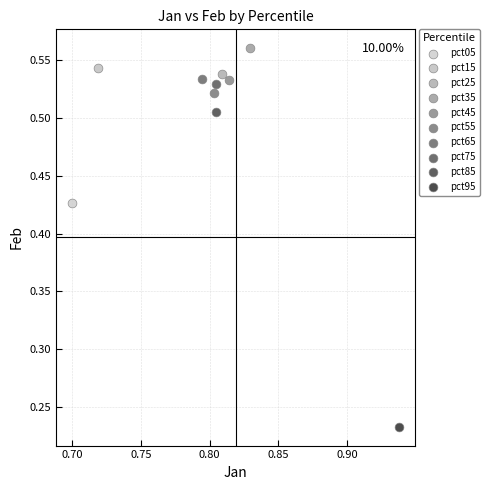

What are all the series names shown in the legend?

pct05, pct15, pct25, pct35, pct45, pct55, pct65, pct75, pct85, pct95